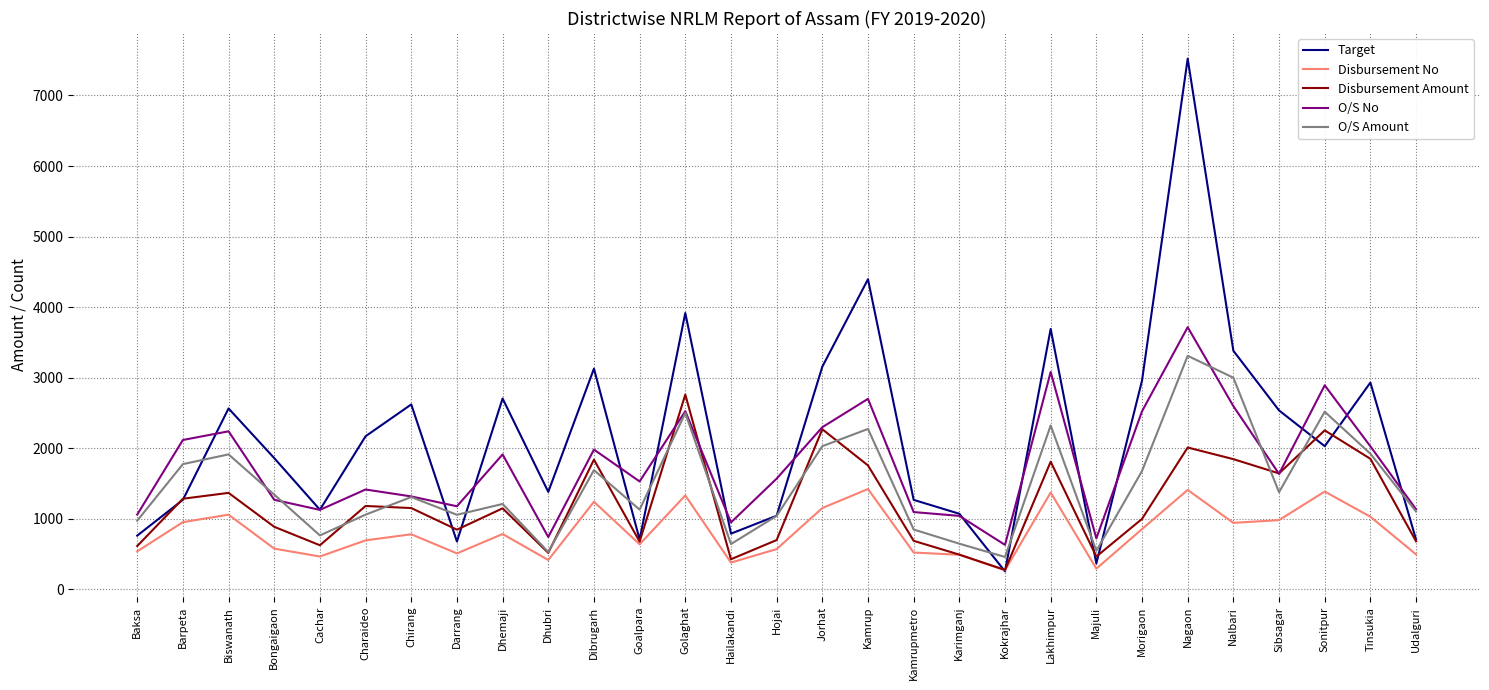

Read the Target value at Kamrup.

4395.0